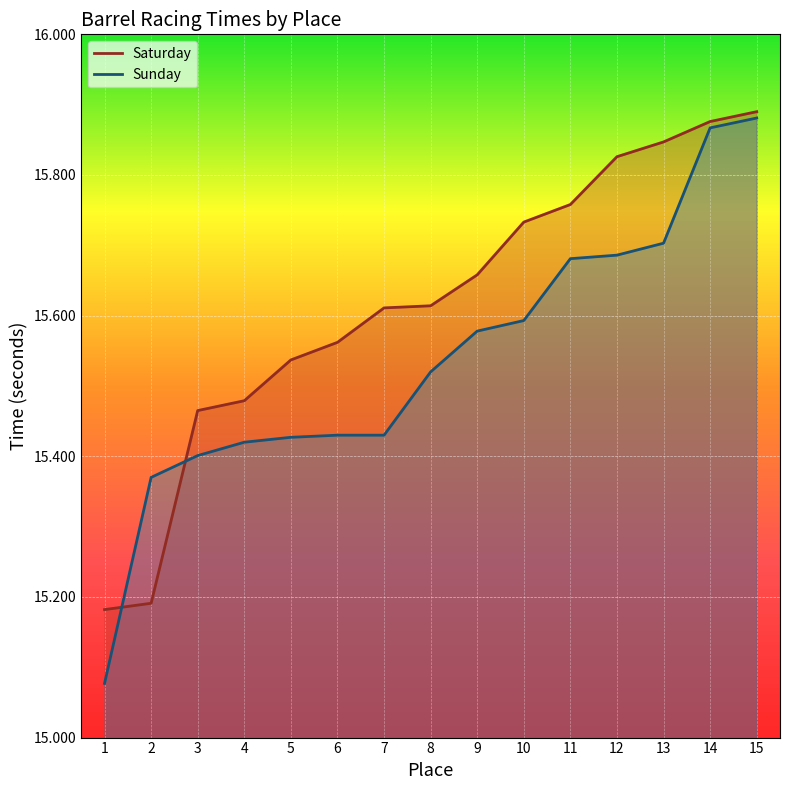

True or false: Sunday line has more than 2 interior local peaks.

False